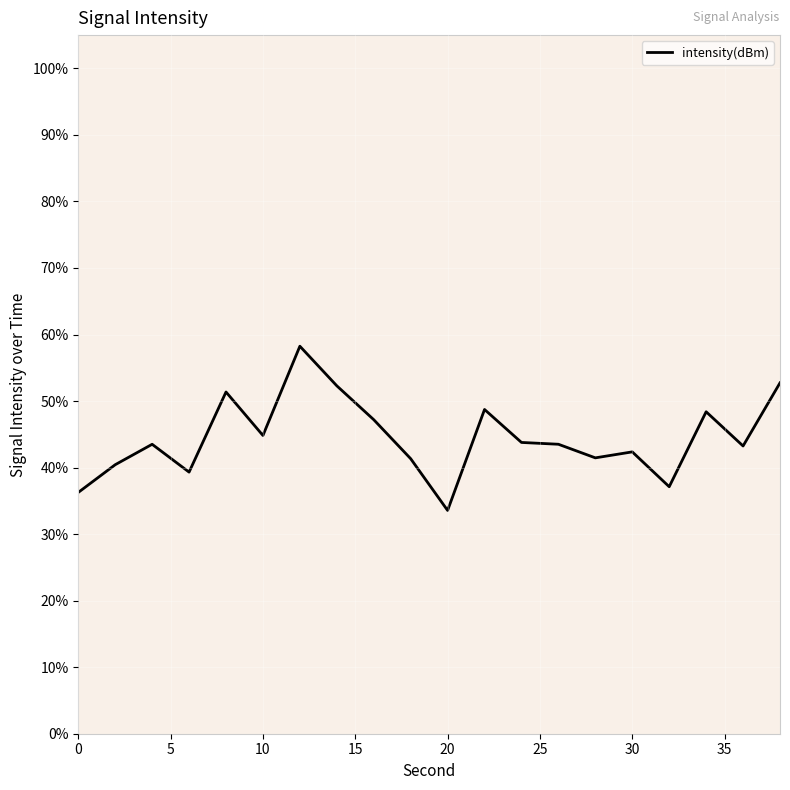

What is the minimum value shown in the chart?

33.6